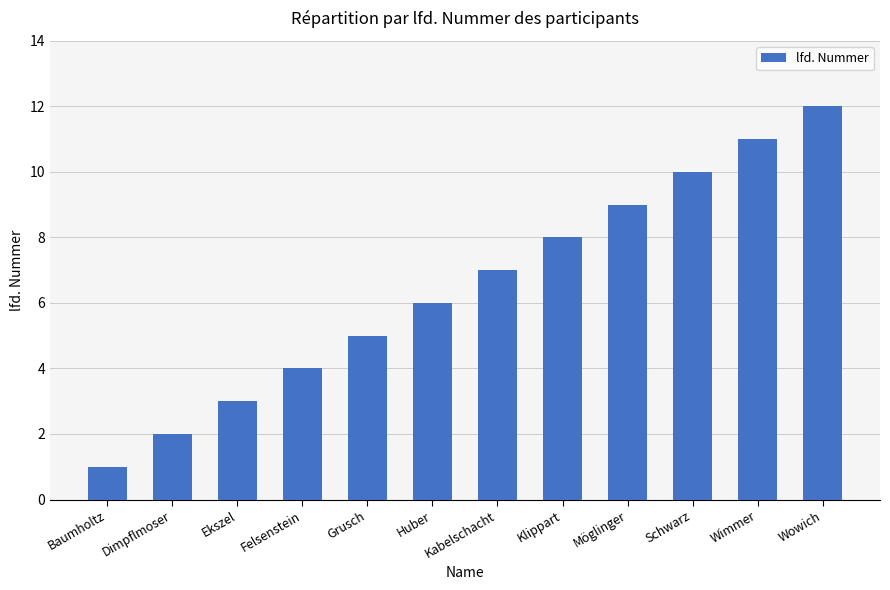

What is the label of the 1st bar from the right?

Wowich